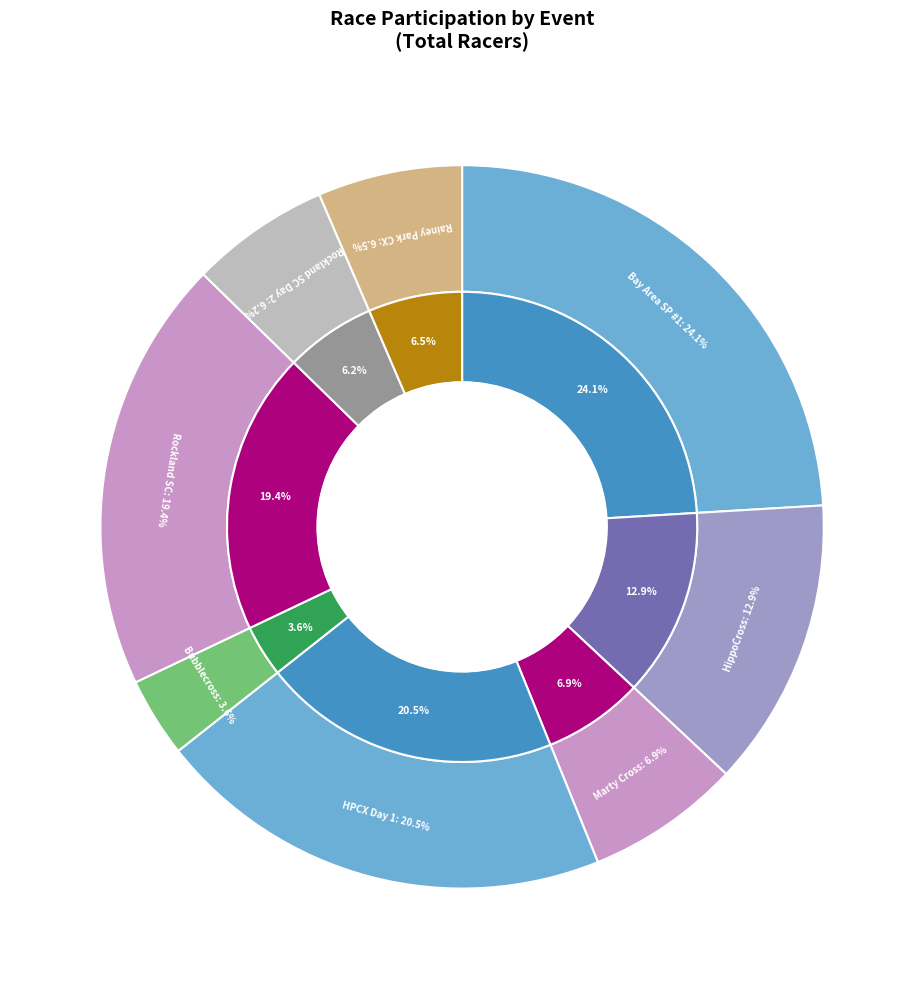

Is there any slice that represents more than half of the pie?

No